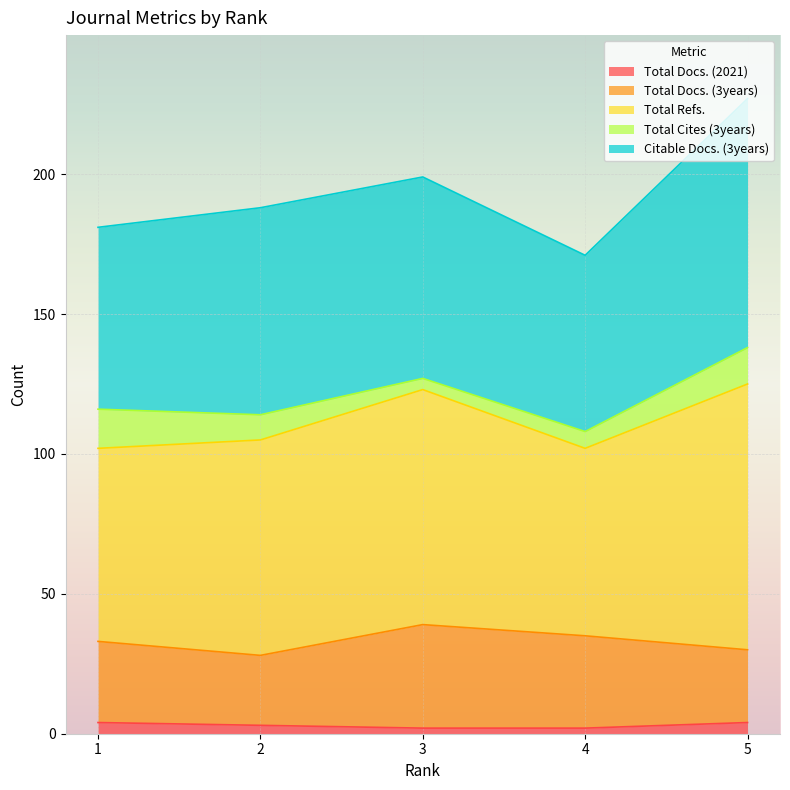

Where is the first local minimum for Total Docs. (3years)?

2